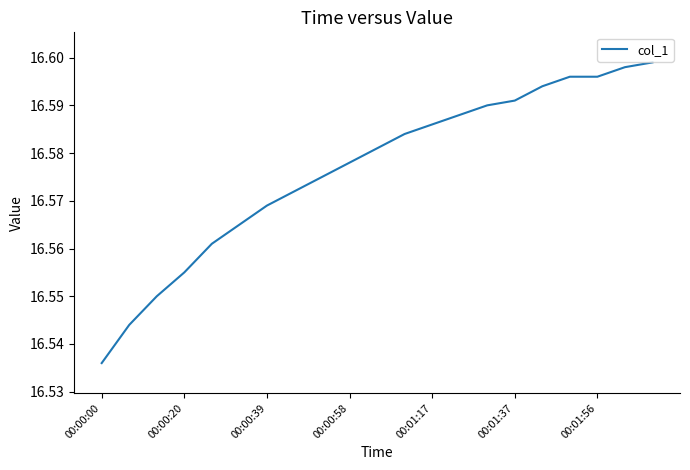

How many lines are shown in the chart?

1